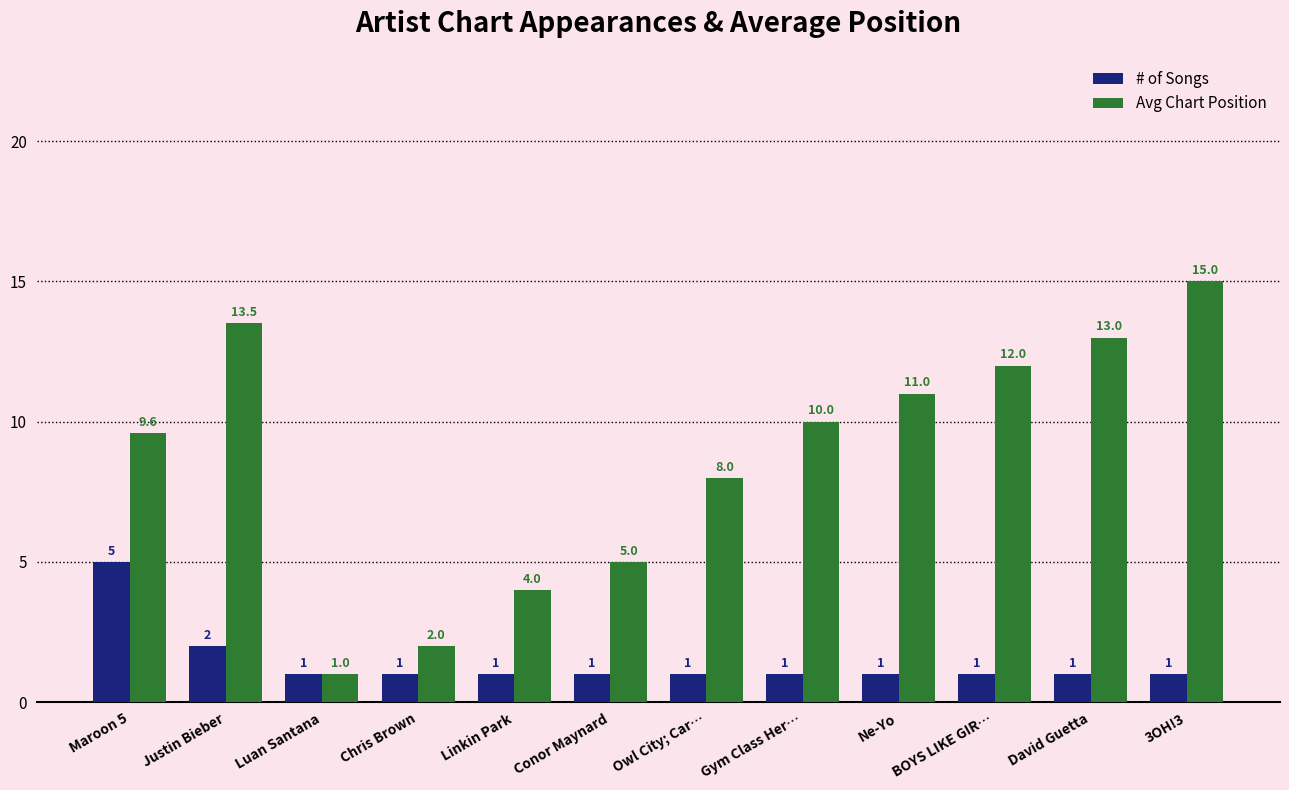

Count the number of data series in this chart.

2